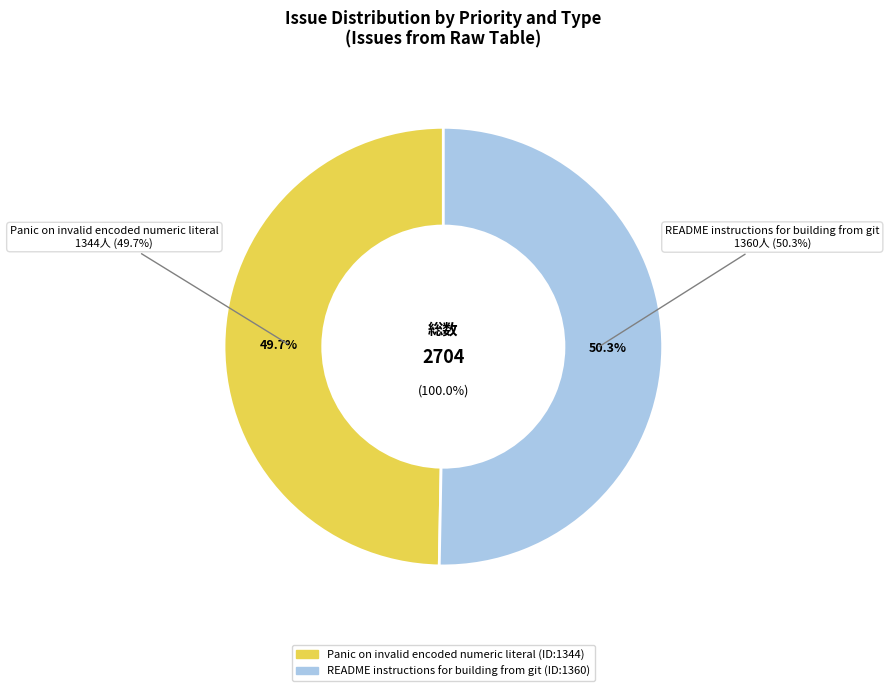

Which category has the biggest portion of the pie?

README instructions for building from git